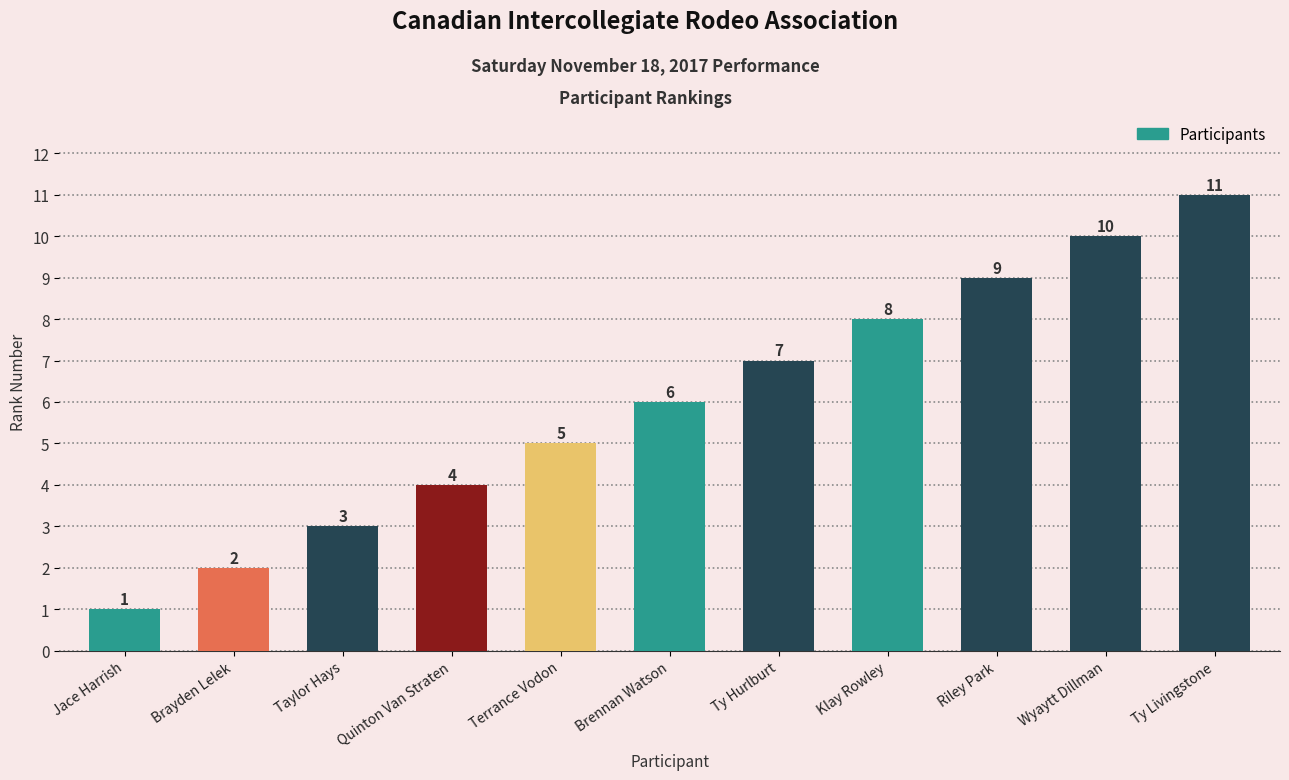

What is the average value?

6